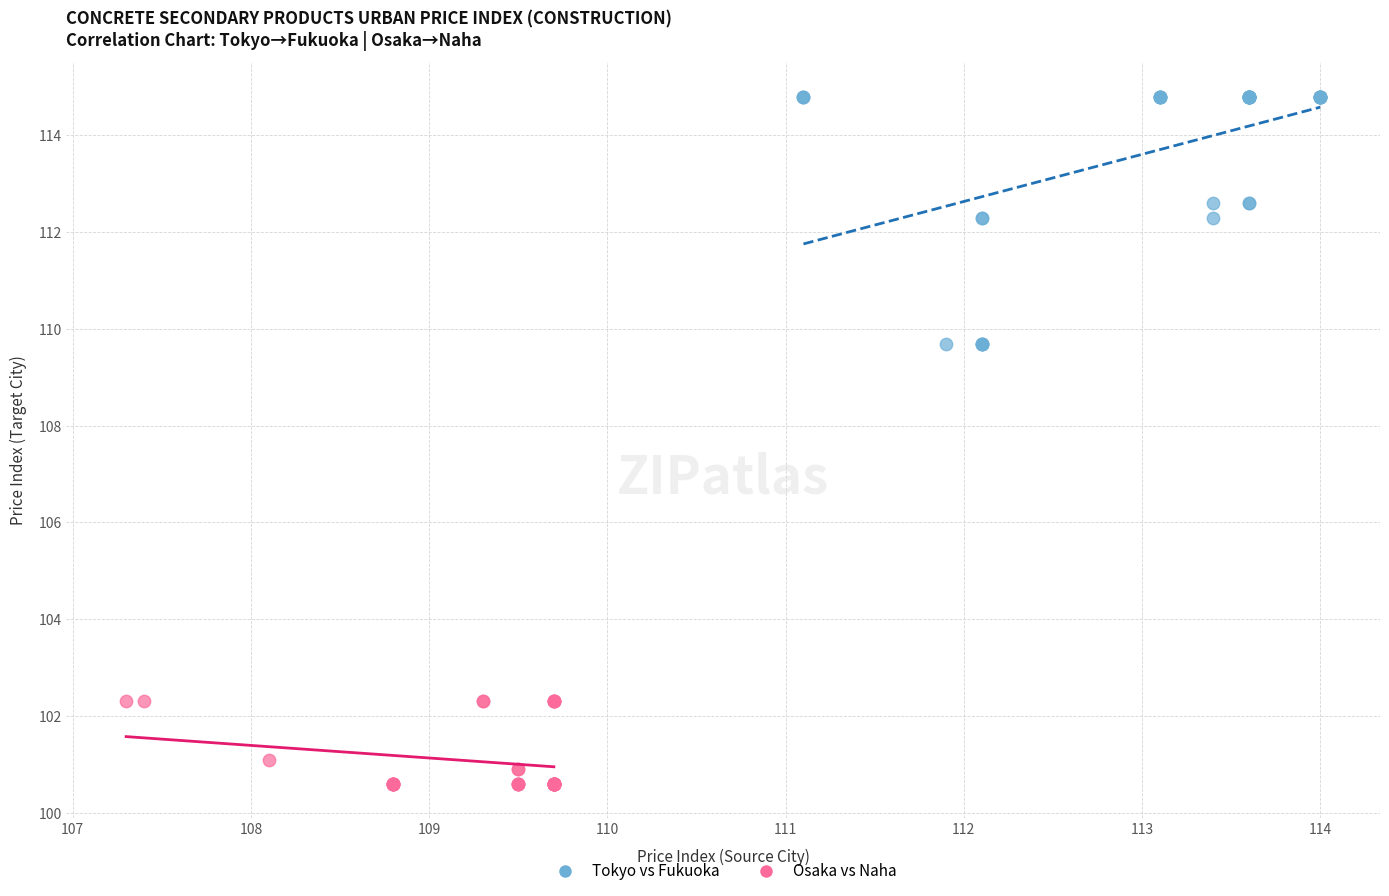

Which series contains the lowest Y value?

Osaka vs Naha